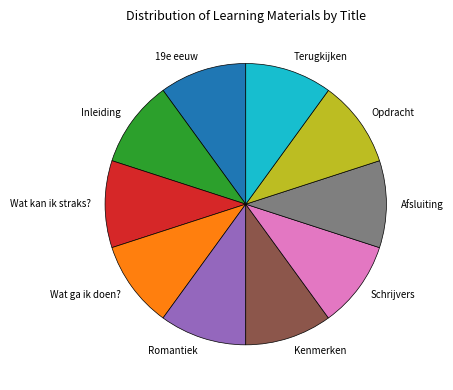

What is the ratio of the value at Romantiek to the value at Terugkijken?

1.0